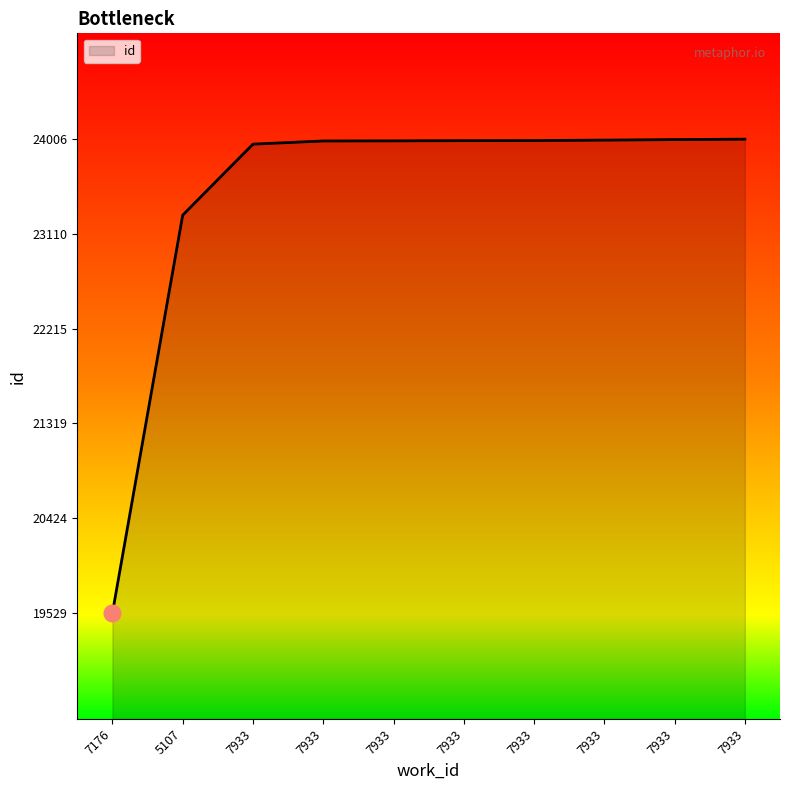

What is the change in value from 5107 to 7933?

+704